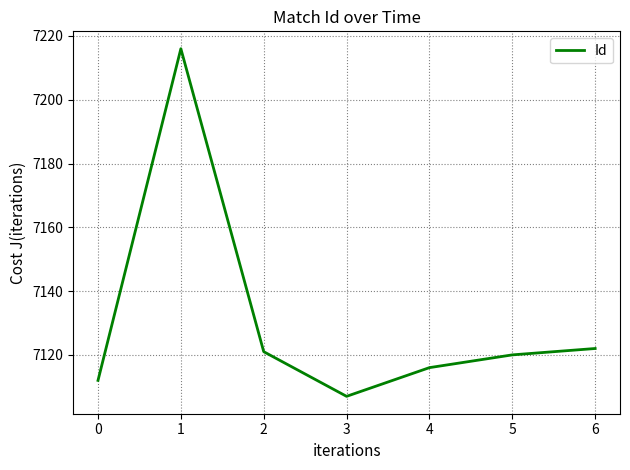

Rank the categories by value from highest to lowest.

1, 6, 2, 5, 4, 0, 3